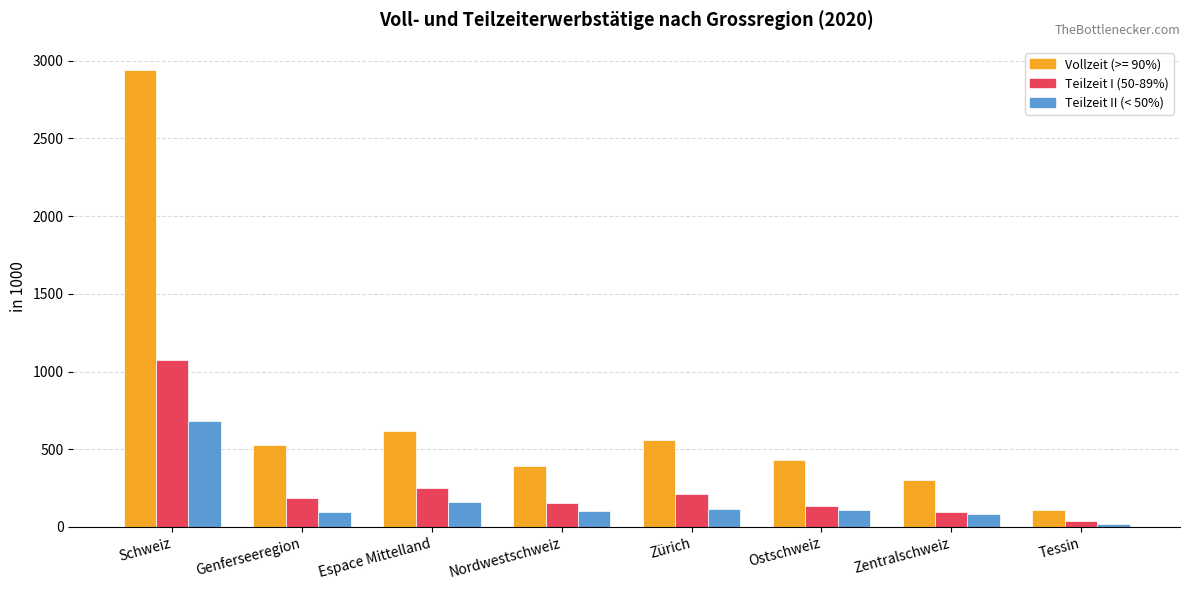

Which category has the highest value in the Teilzeit I (50-89%) series?

Schweiz